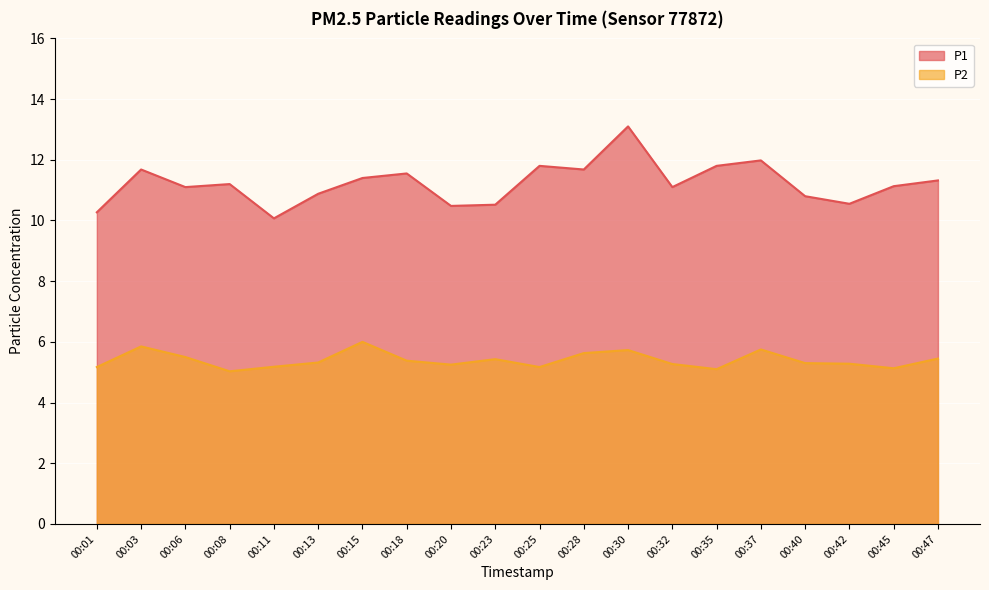

True or false: P2 and P1 intersect in this chart.

False